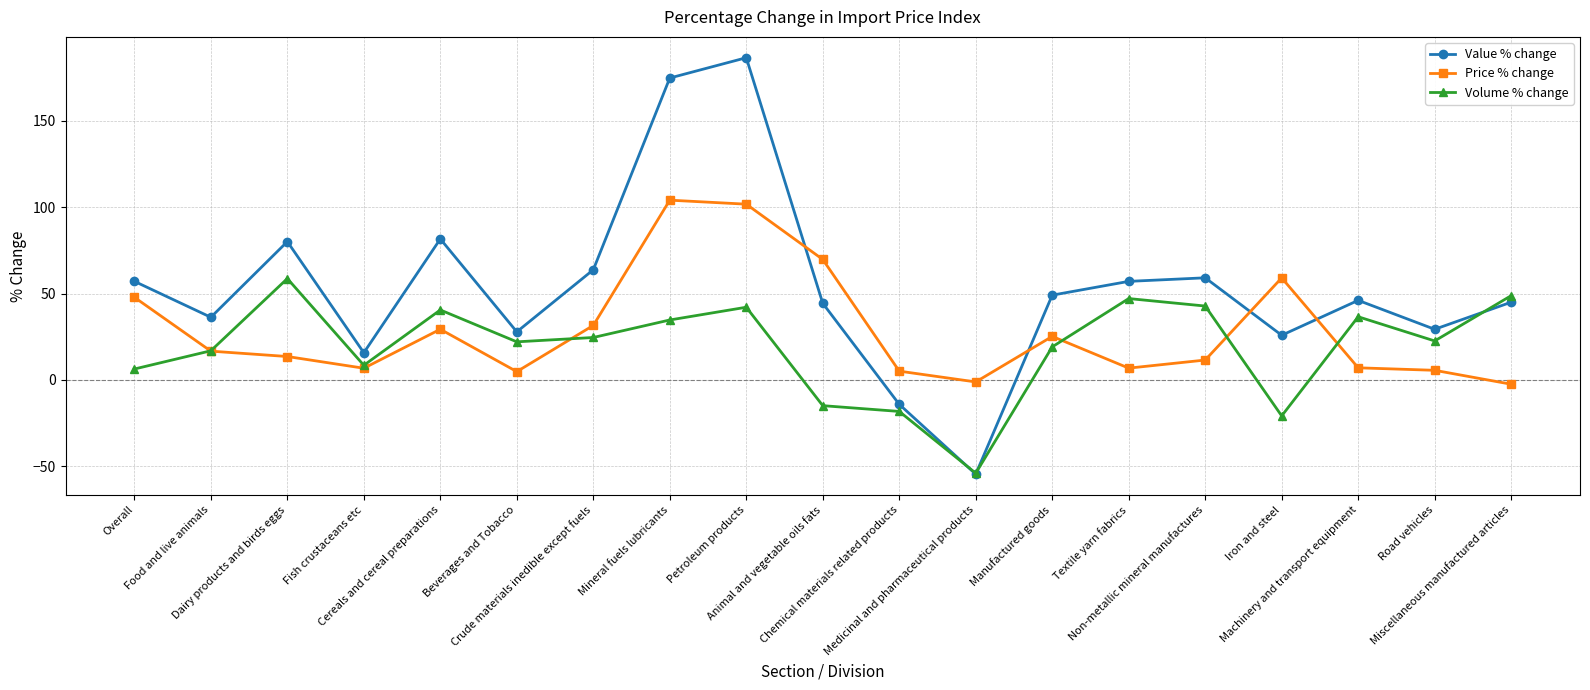

What is the approximate value of Price % change at Iron and steel?

59.1